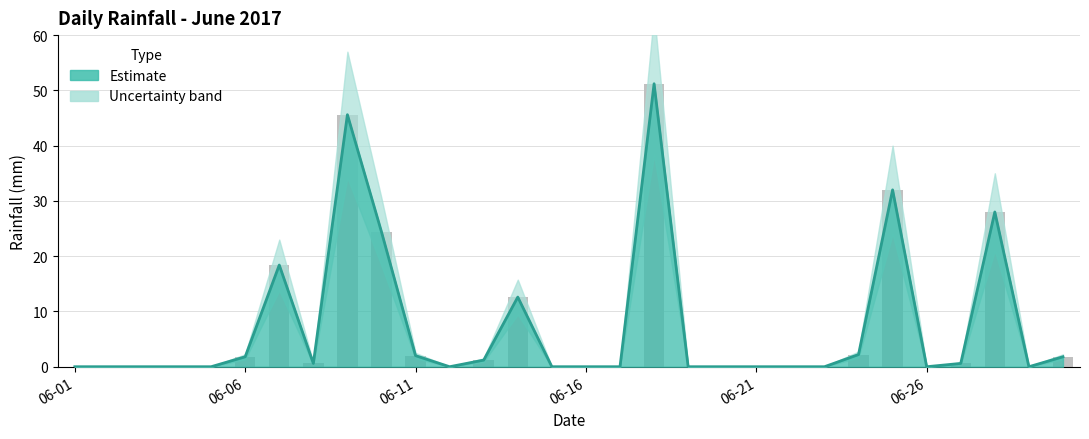

Reading left to right, list all the values displayed in this chart.

0.0	0.0	0.0	0.0	0.0	1.8	18.4	0.6	45.6	24.4	2.0	0.0	1.2	12.6	0.0	0.0	0.0	51.2	0.0	0.0	0.0	0.0	0.0	2.2	32.0	0.0	0.6	28.0	0.0	1.8